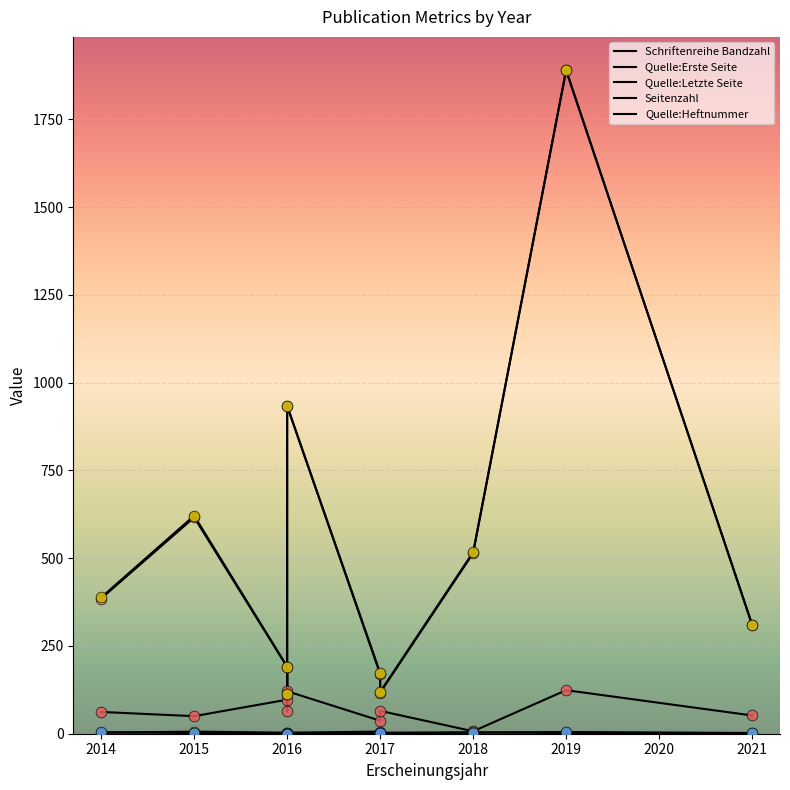

What is the total value across all series at 2016?

481